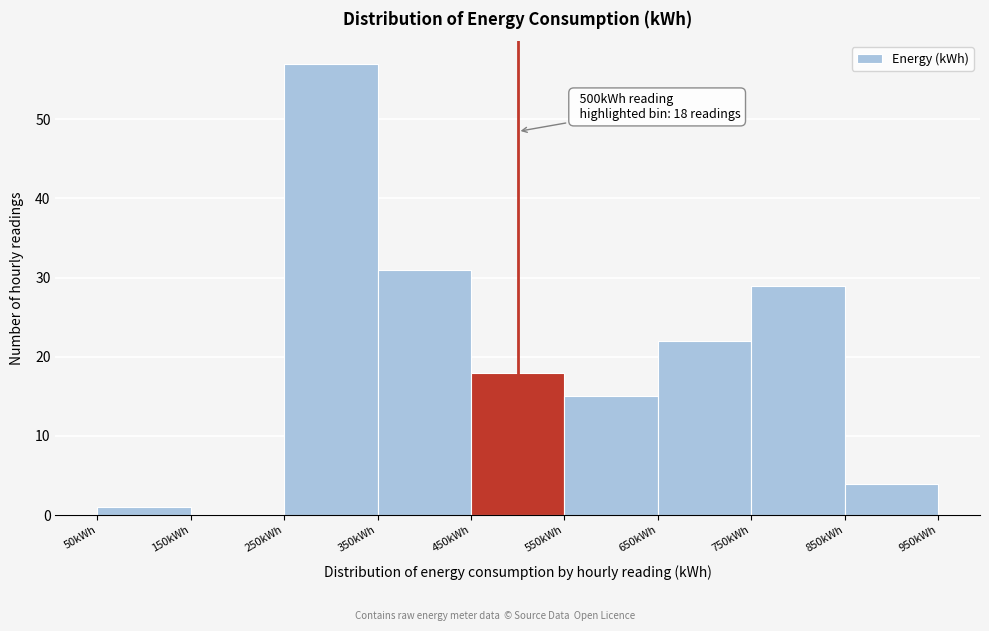

Over which range of the x-axis is the bar tallest?

250 to 350